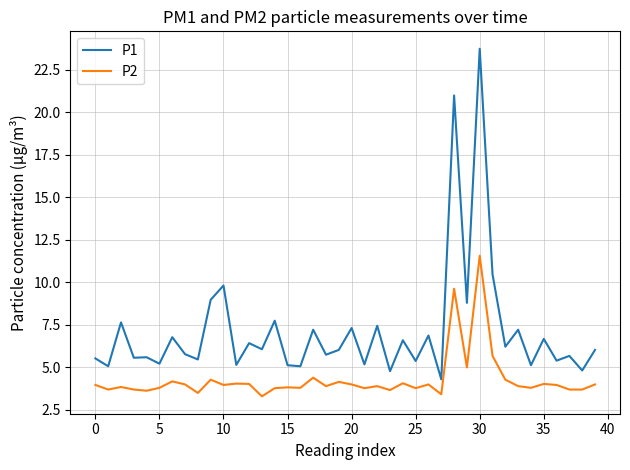

Which series has the largest total across all categories?

P1